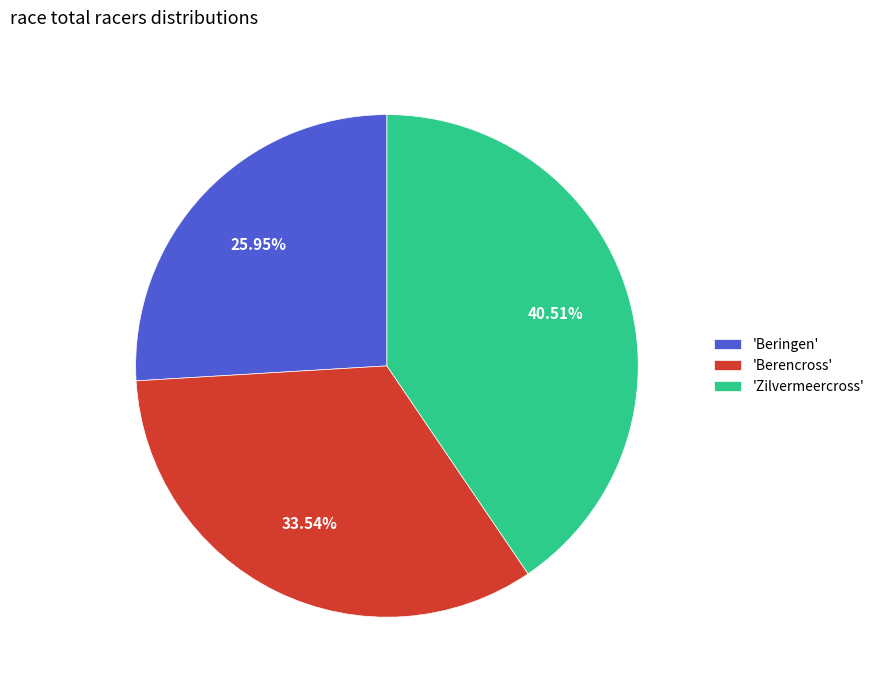

Rank the categories by value from lowest to highest.

'Beringen', 'Berencross', 'Zilvermeercross'